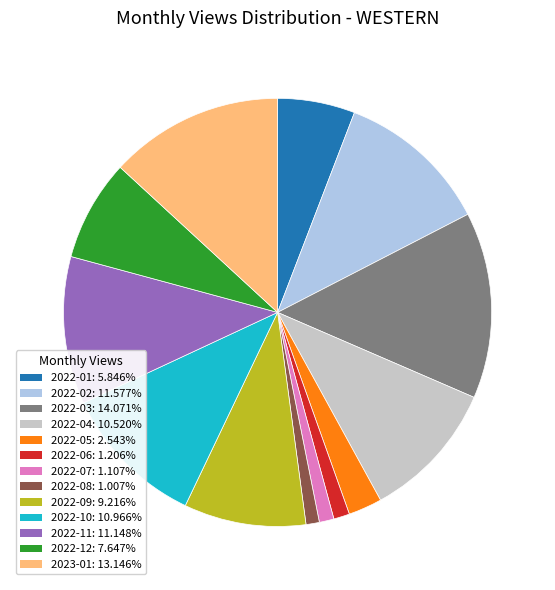

Does 2022-07 represent more than half of the total?

No